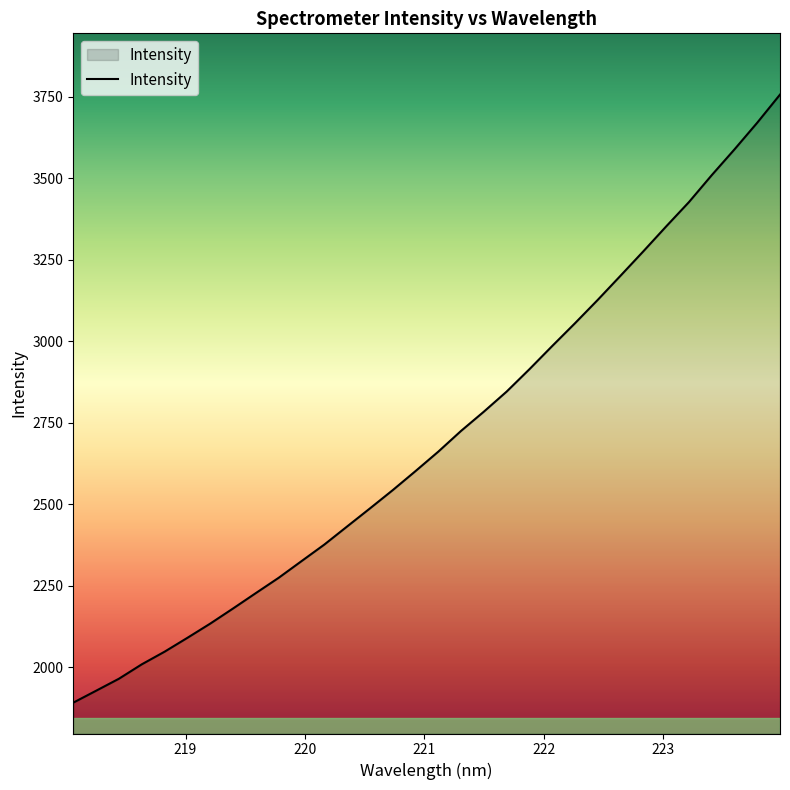

What is the sum of all values?

86403.7